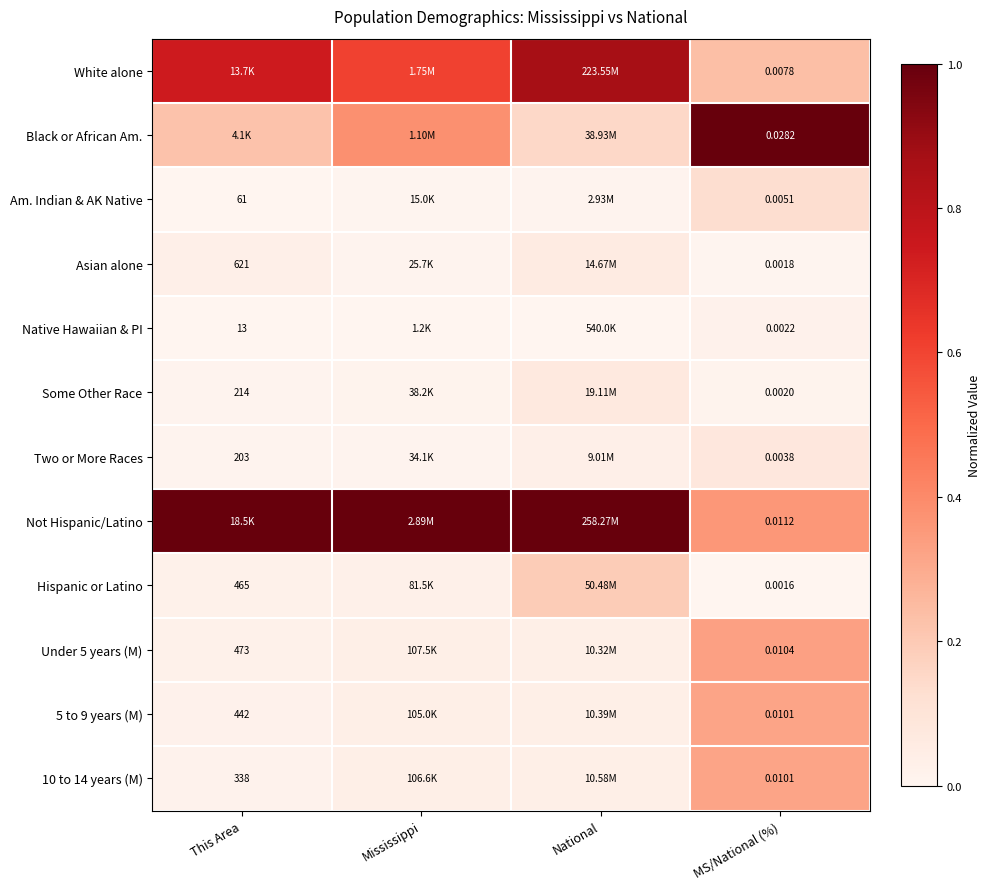

Read the Not Hispanic/Latino value at This Area.

1.0